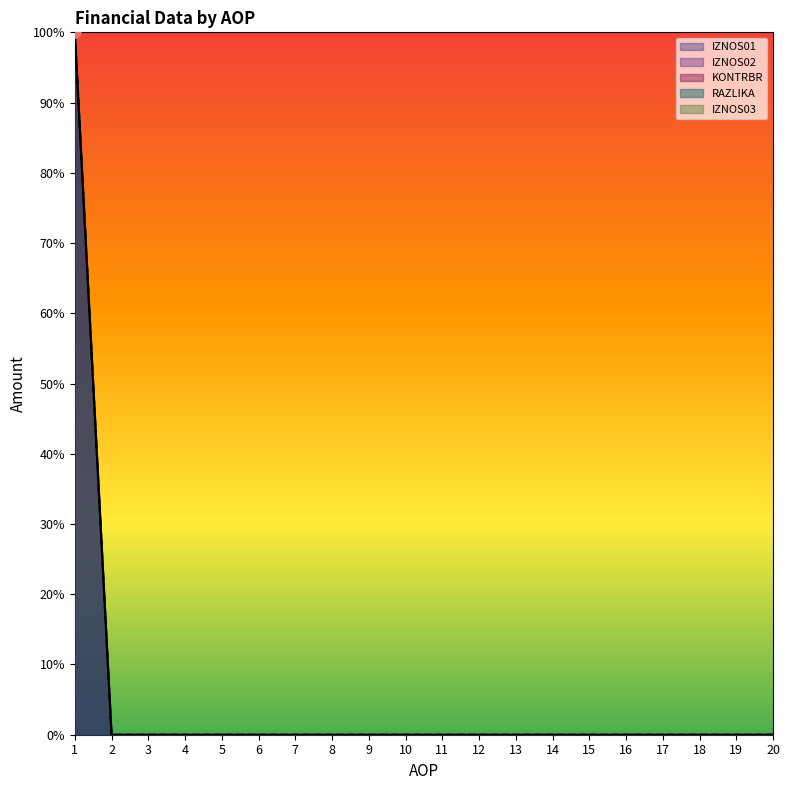

Which series has the largest Y range (max minus min)?

IZNOS01